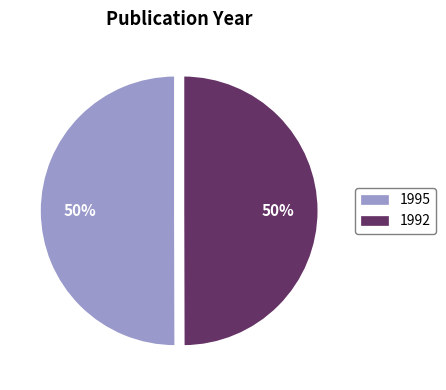

To the nearest percent, what is the combined percentage of 1992 and 1995?

100%